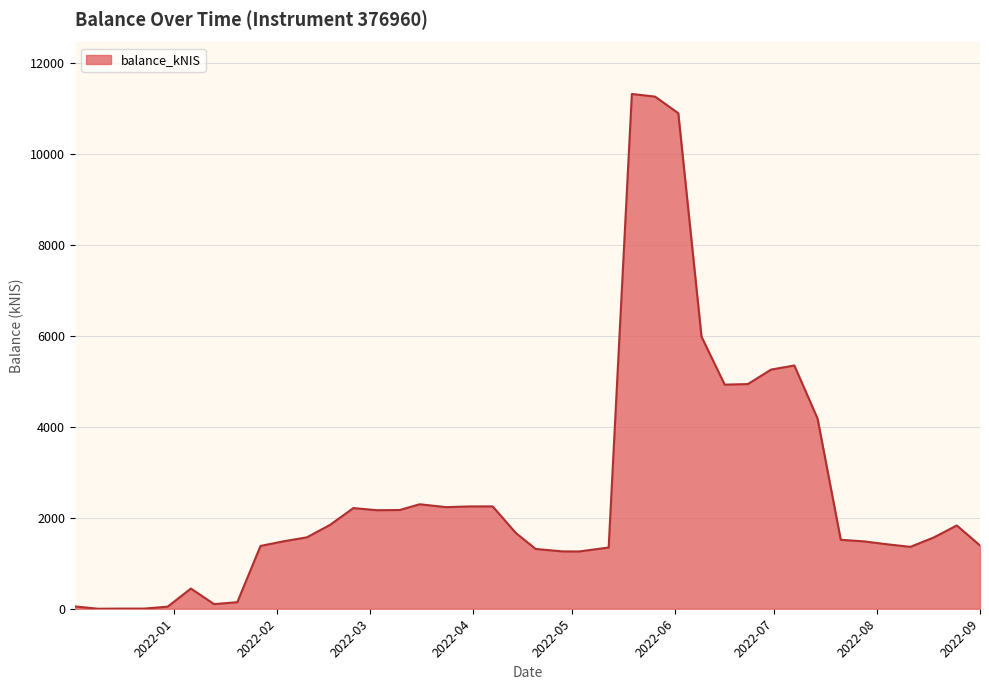

What is the greatest value displayed?

11322.4